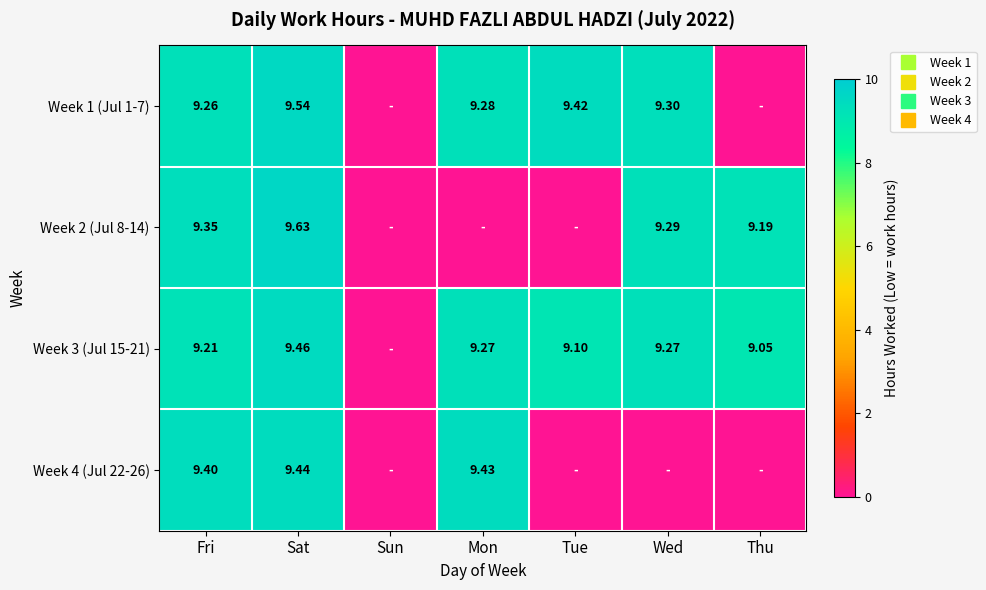

At which category is the sum across all series the highest?

Sat